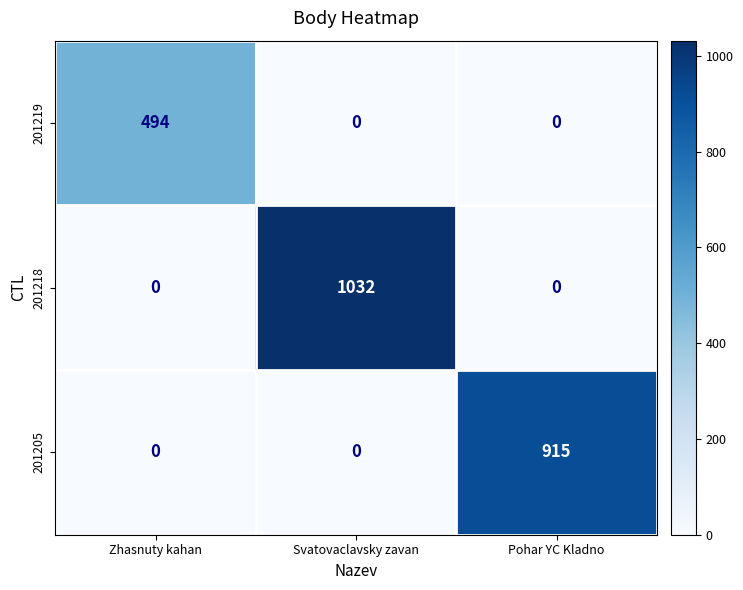

At which category does the chart reach its peak across all series?

Svatovaclavsky zavan